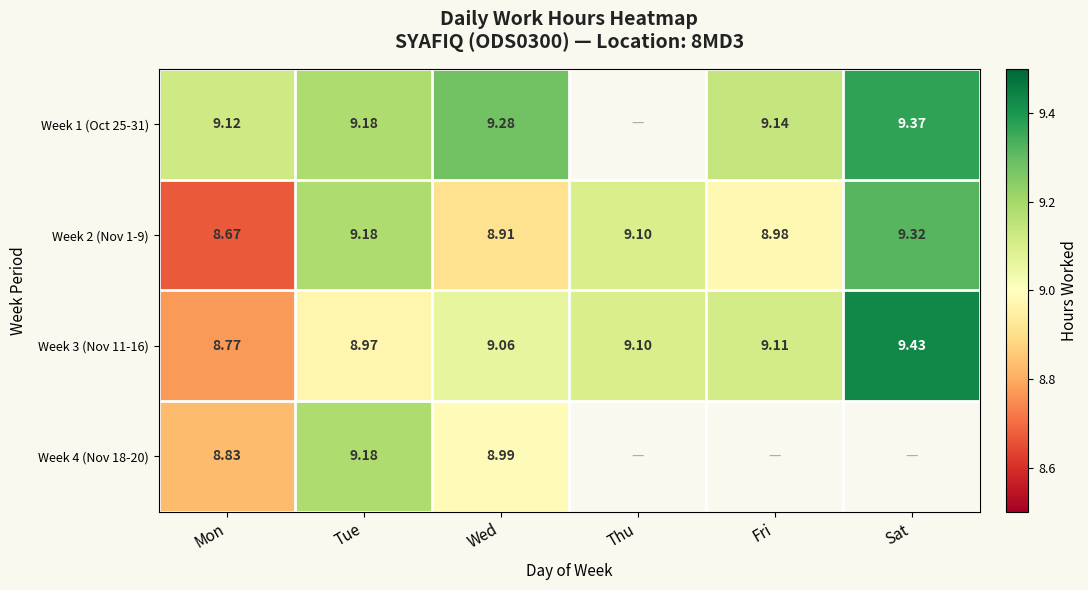

Is it true that Week 2 (Nov 1-9) equals 5.3 at Tue?

False